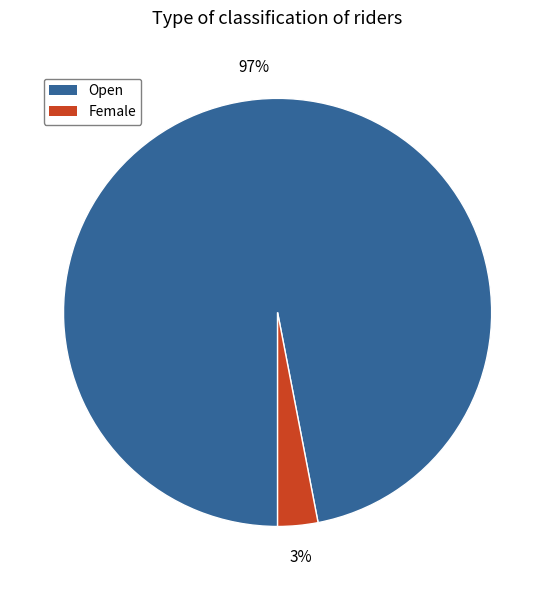

Which category has the biggest portion of the pie?

Open